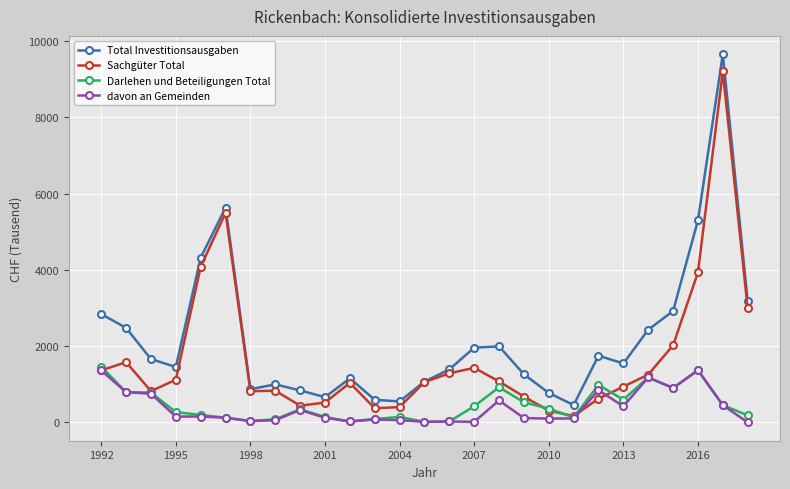

At how many categories does at least one series exceed 4573?

3